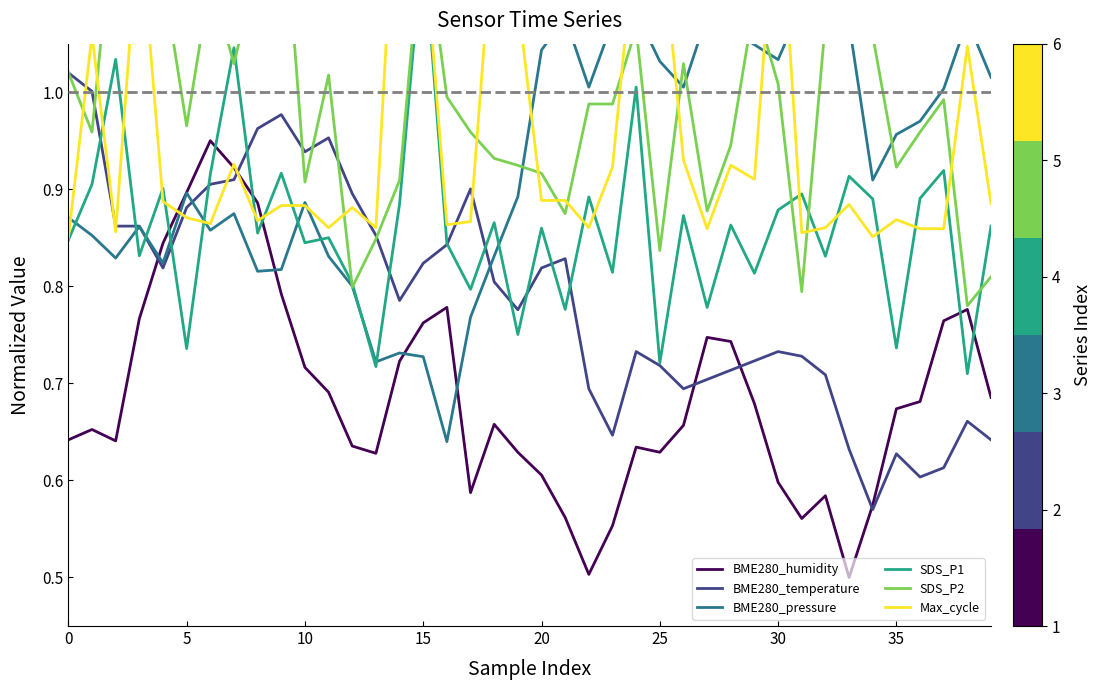

Which series ends up on top after the final intersection of BME280_humidity and SDS_P1?

SDS_P1